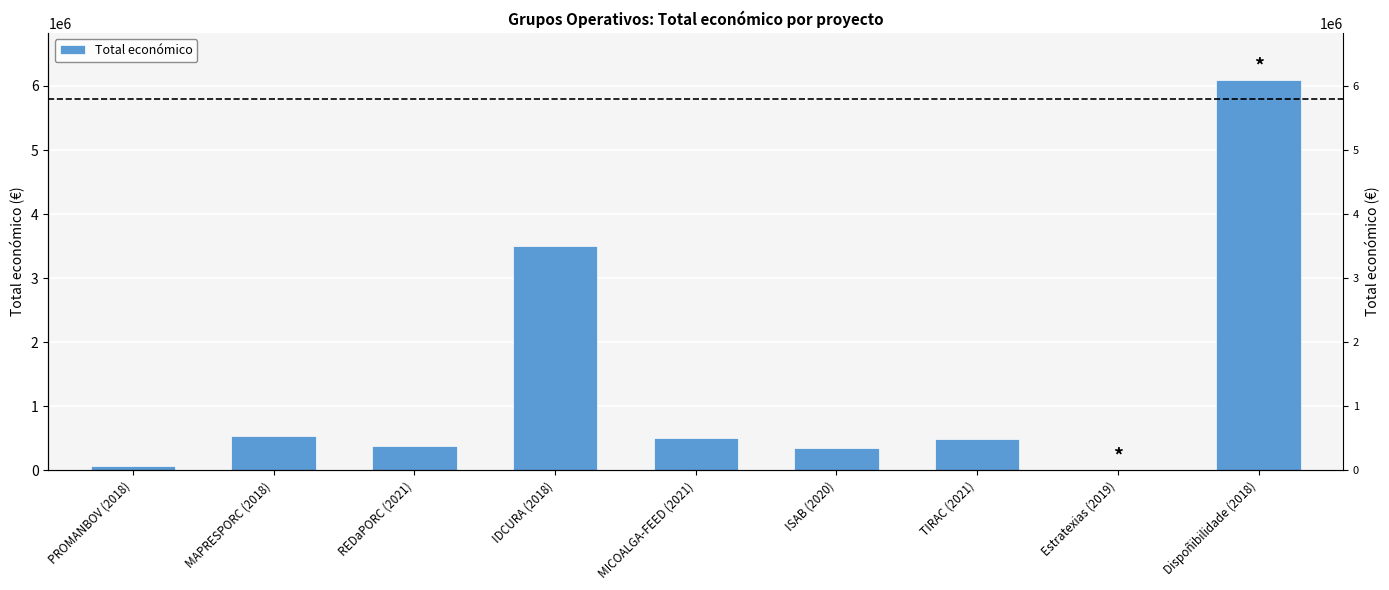

Which has a higher value, Dispoñibilidade (2018) or MICOALGA-FEED (2021)?

Dispoñibilidade (2018)